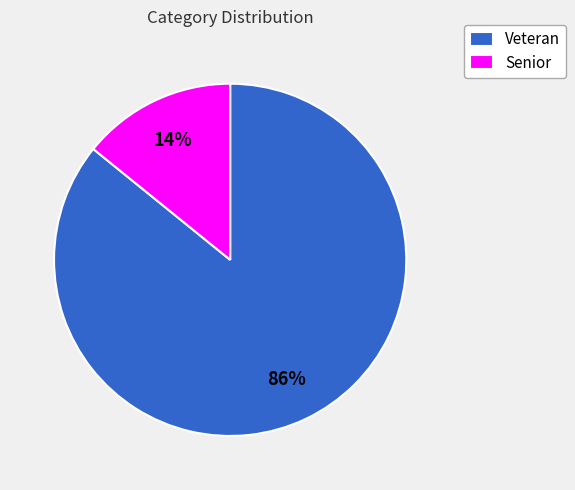

What is the largest slice in the pie chart?

Veteran